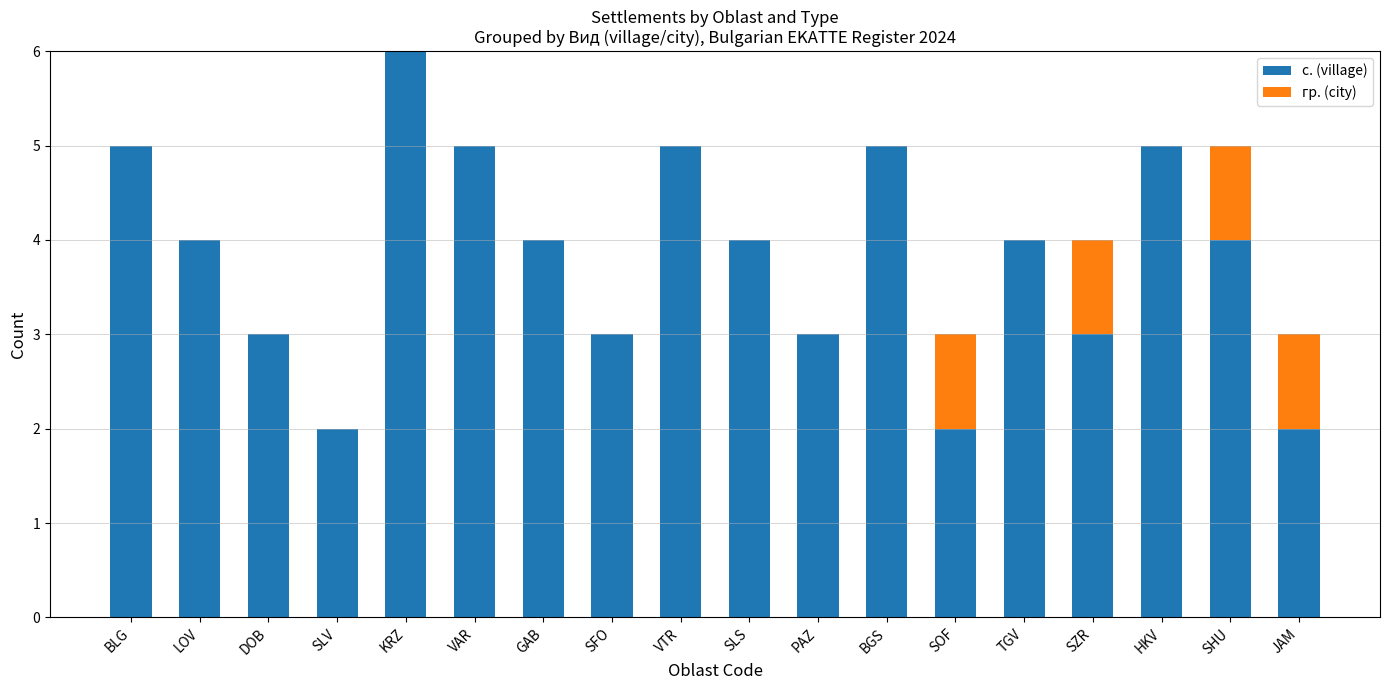

Count the number of data series in this chart.

2